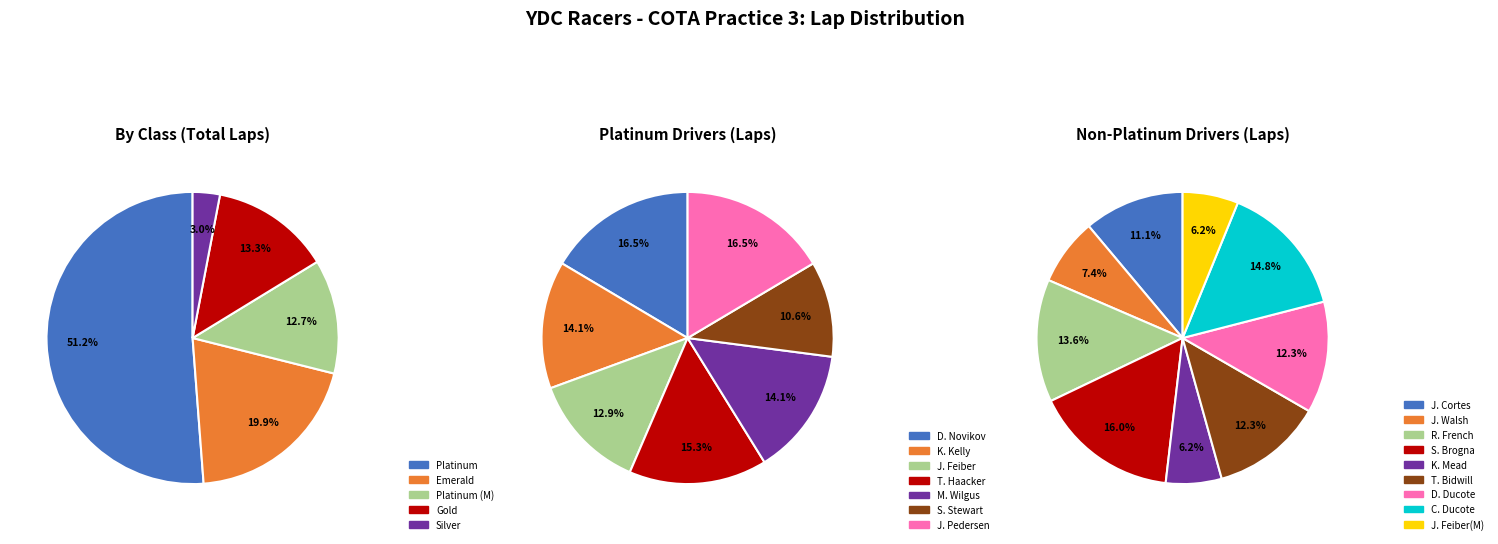

True or false: Platinum (M) accounts for 4% of the total.

False